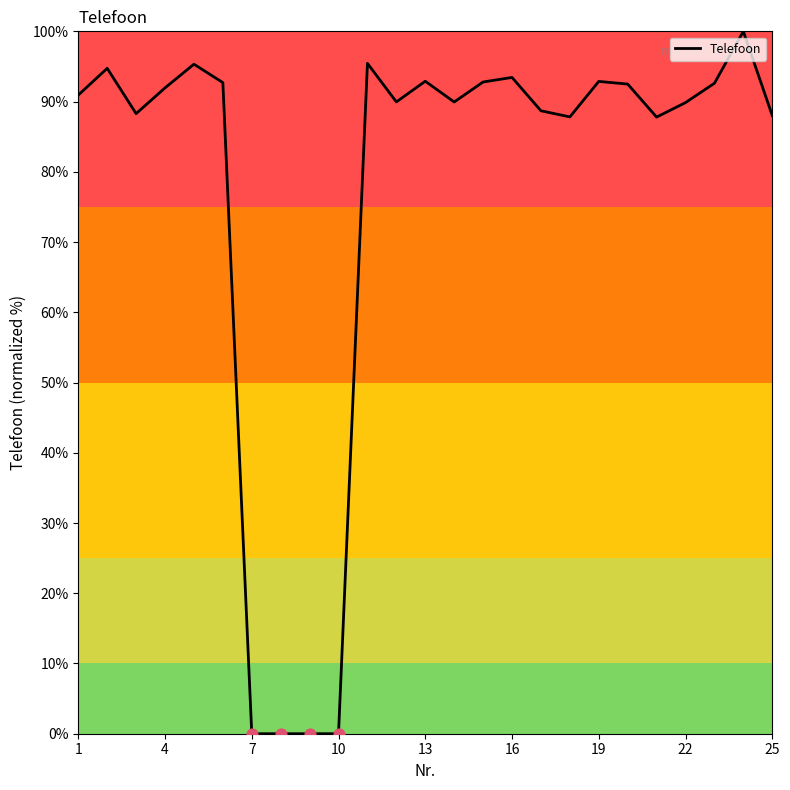

What is the greatest value displayed?

100.0